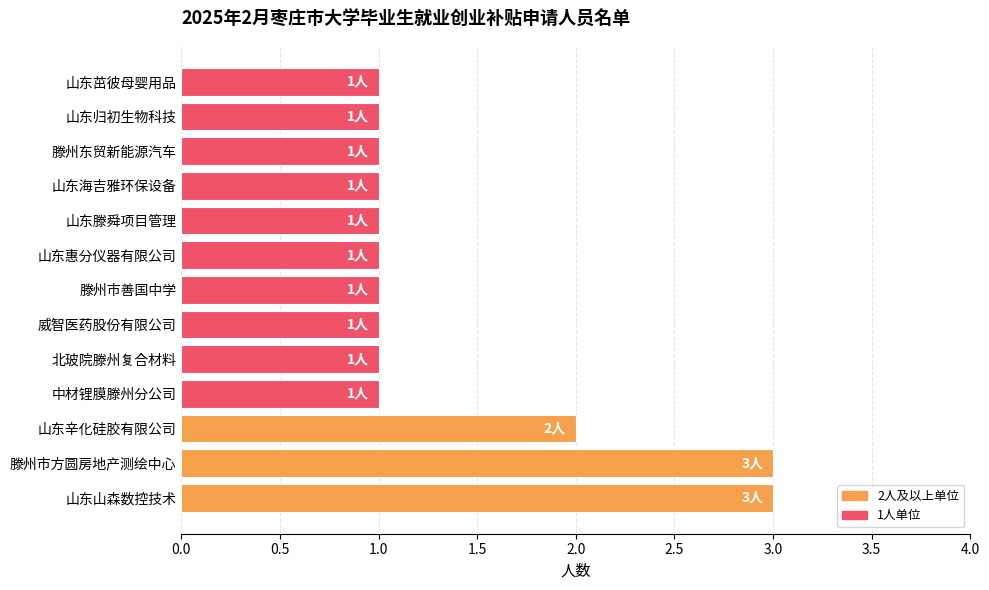

What is the difference between the maximum and second lowest values?

2